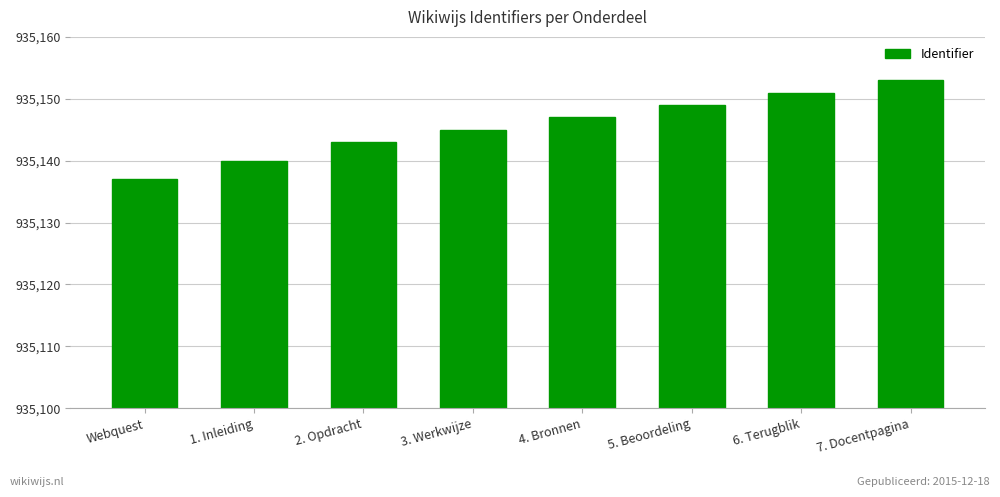

What is the label of the 8th bar from the left?

7. Docentpagina